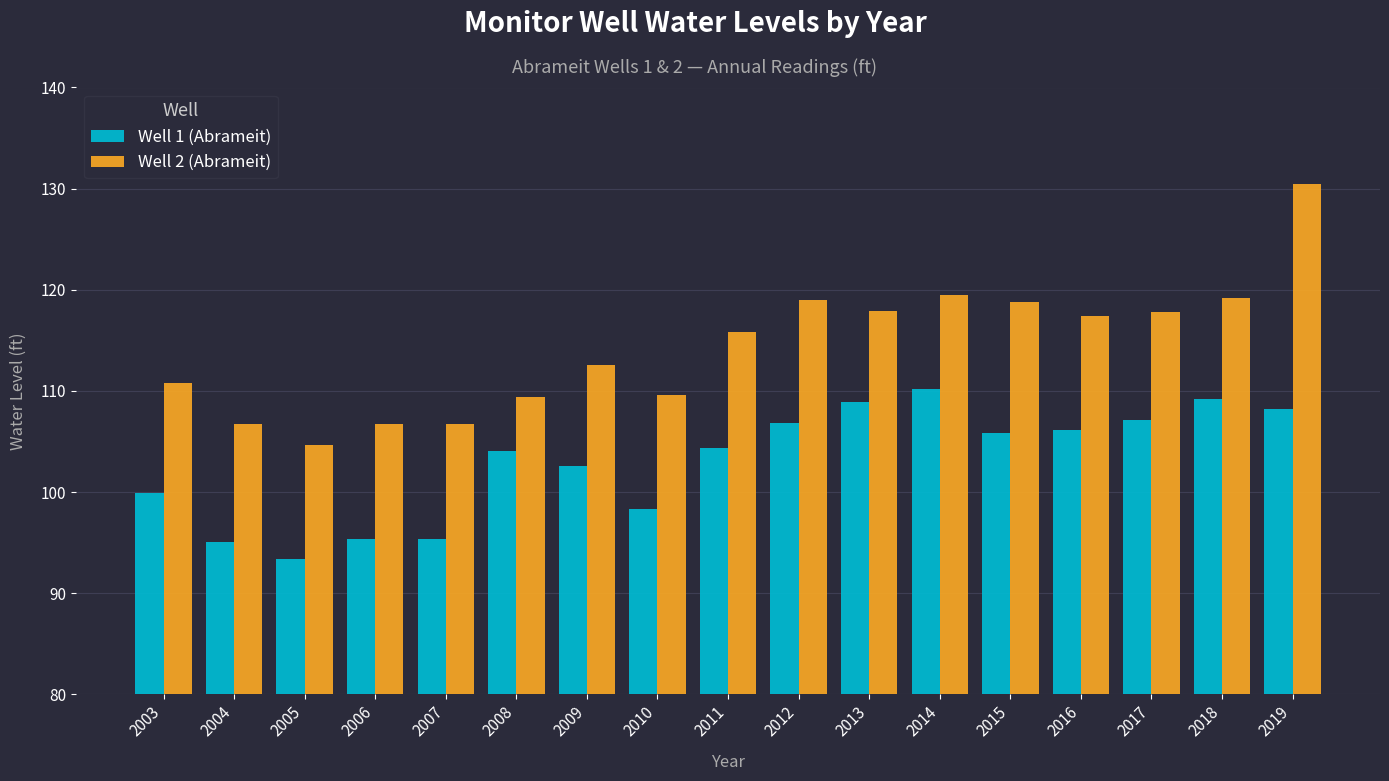

Is the value of Well 2 (Abrameit) at 2009 greater than the value of Well 1 (Abrameit) at 2010?

Yes